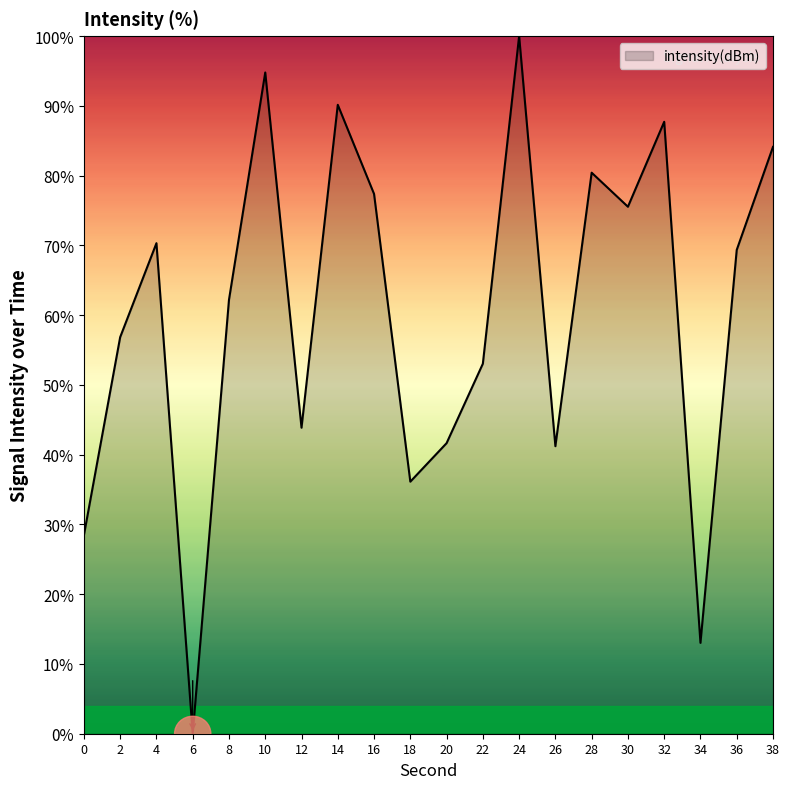

How many series are shown in this chart?

1